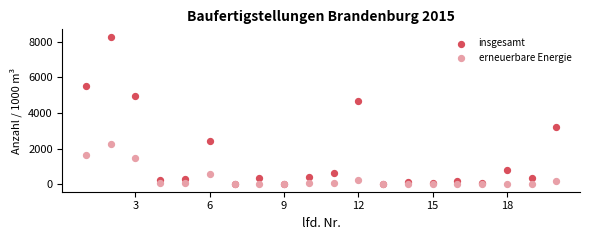

Which series has the widest spread of Y values?

insgesamt